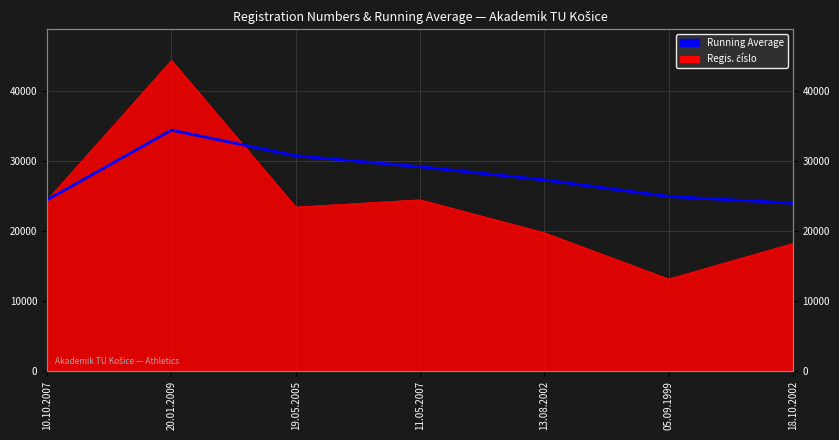

What is the difference between the second highest and second lowest values?

6288.0